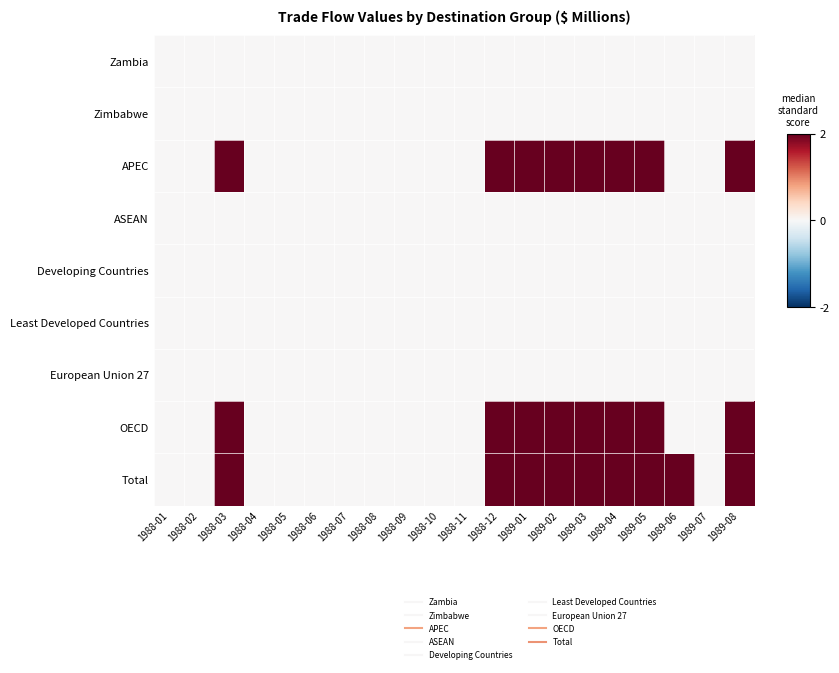

Which series has the largest range (max minus min)?

APEC